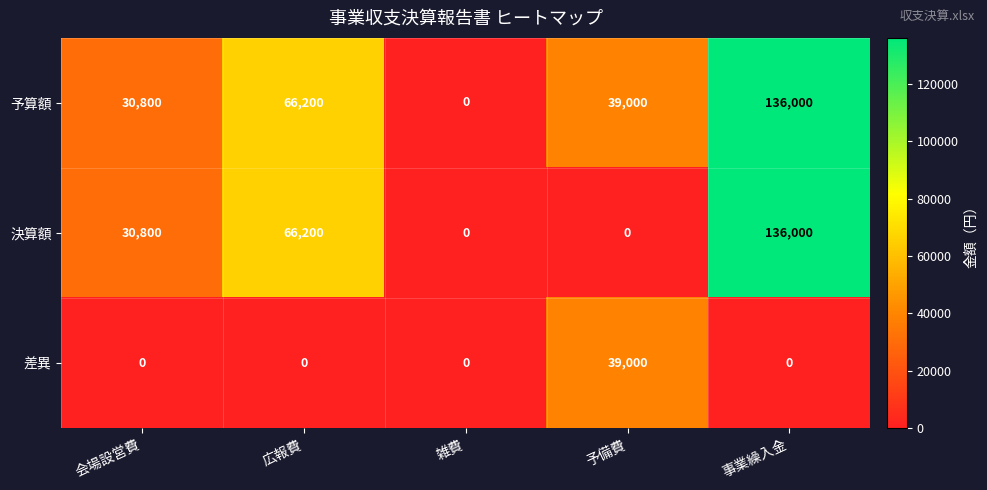

What is the difference between the 差異 values at 予備費 and 会場設営費?

39000